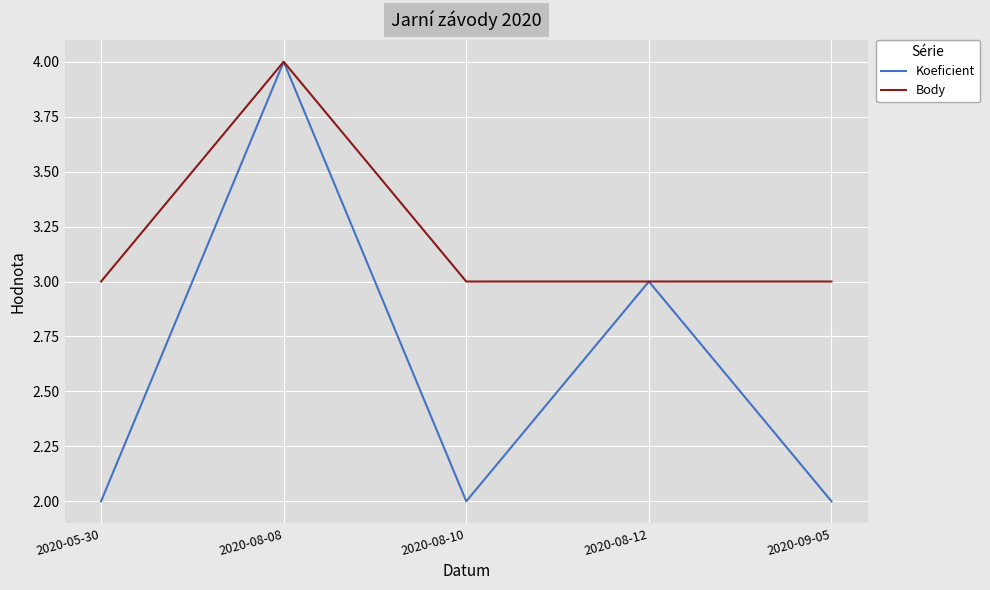

Is it true that Body equals 4 at 2020-08-08?

True